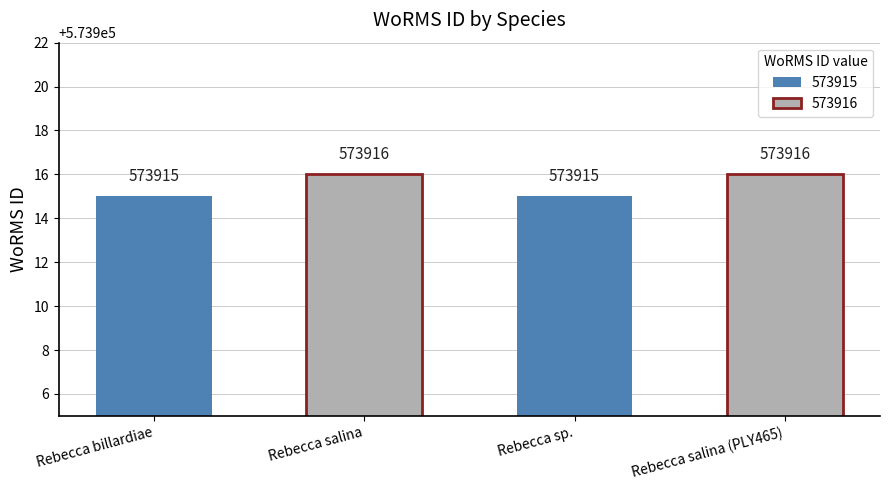

Read the value at Rebecca billardiae.

573915